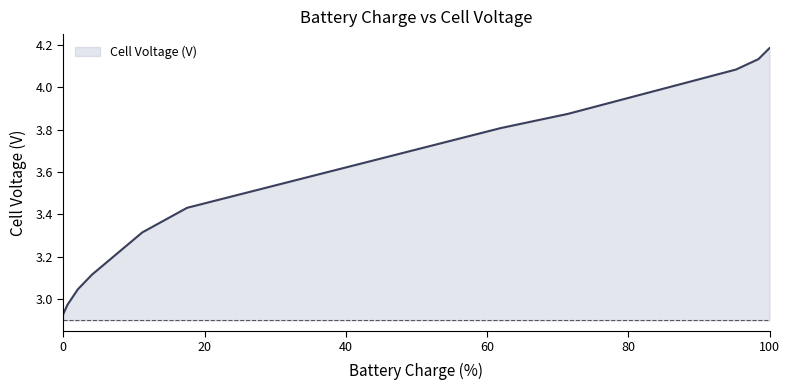

Does the chart have visible grid lines?

No